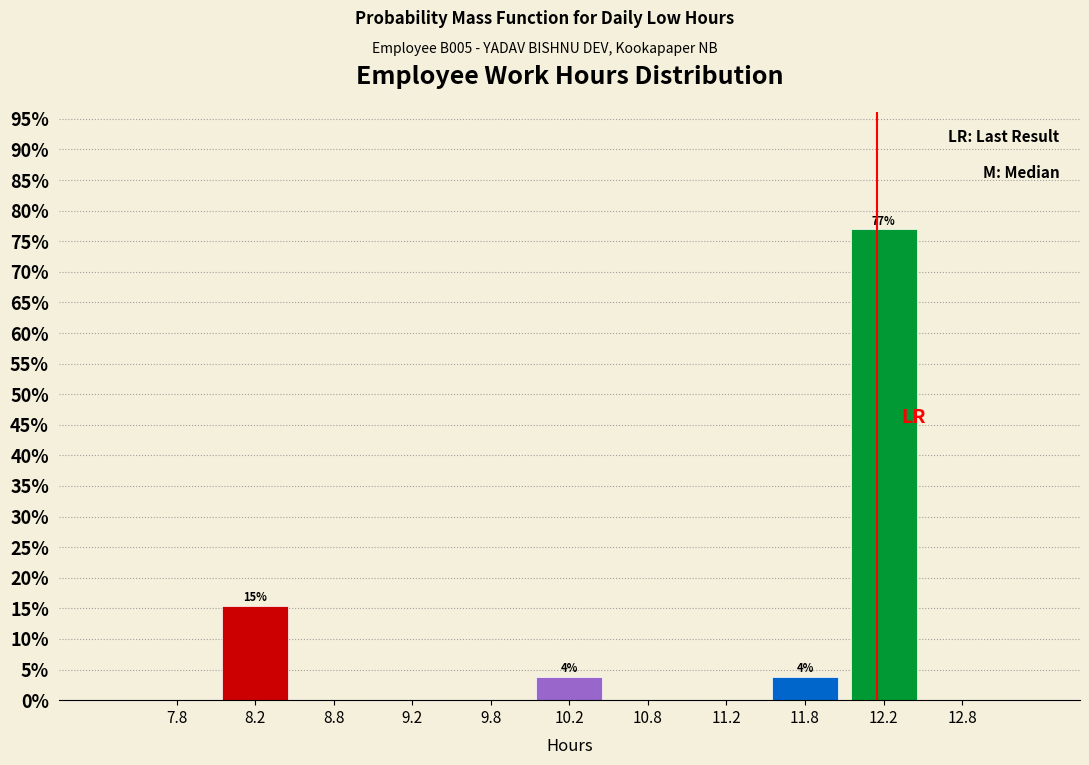

Which range on the x-axis has the tallest bar?

12.0 to 12.5